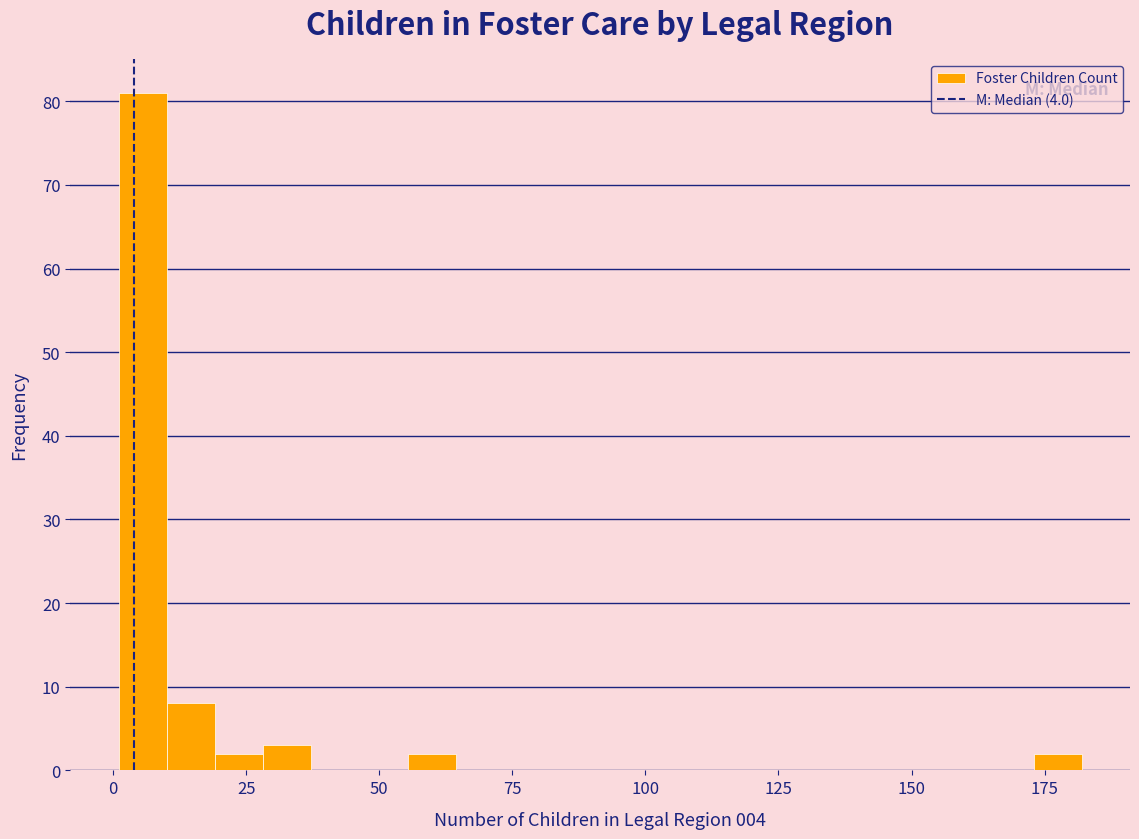

Around what value on the x-axis is the tallest bar? Give the approximate position of its centre, as read against the axis.

5